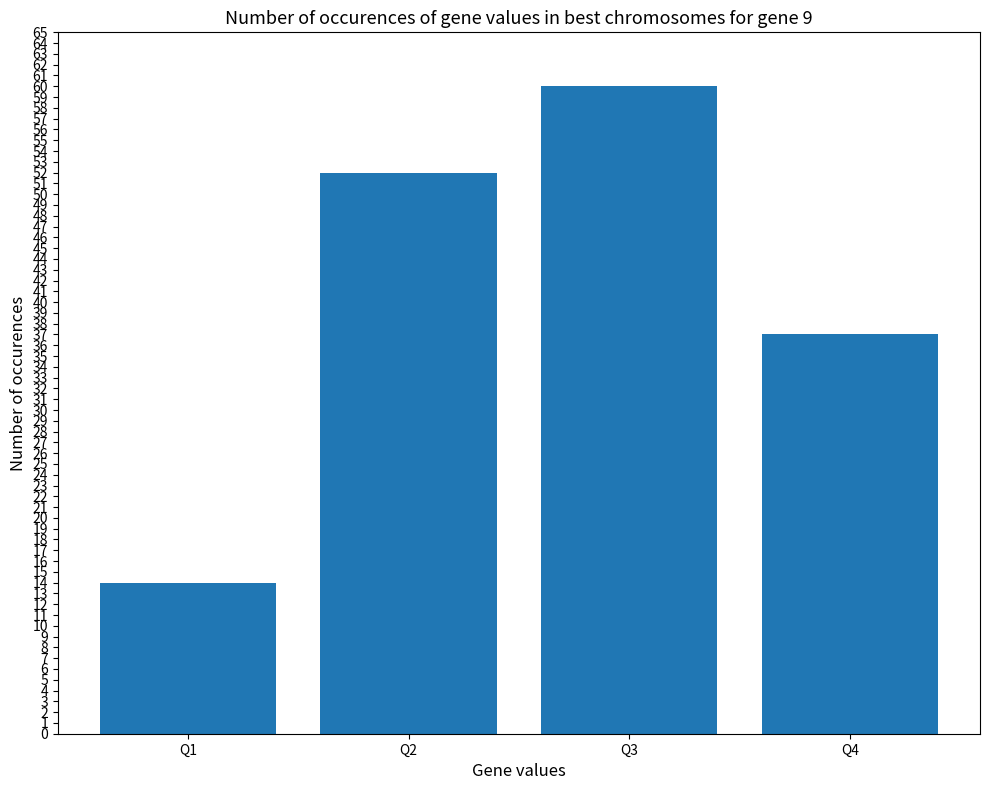

Which label corresponds to the smallest value in the chart?

Q1